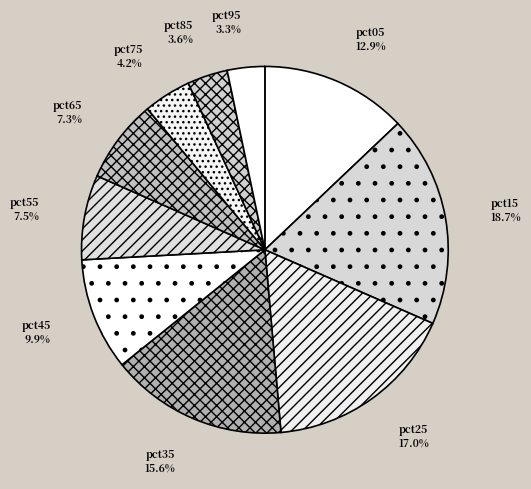

How many slices are in this pie chart?

10